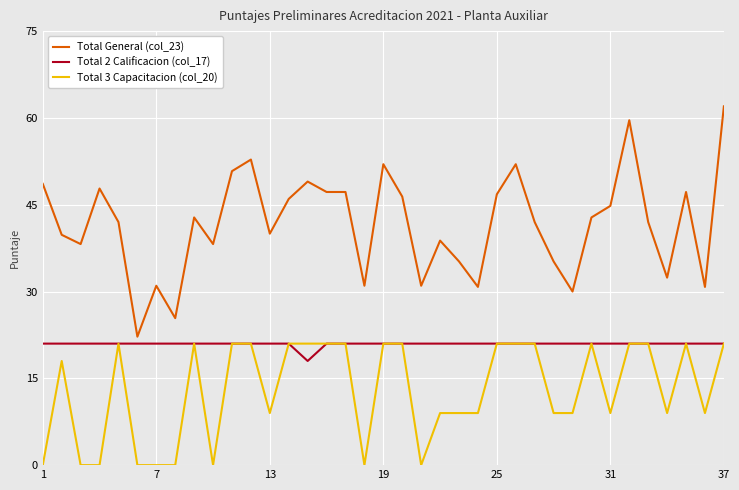

Rank the series by their average value, from lowest to highest.

Total 3 Capacitacion (col_20), Total 2 Calificacion (col_17), Total General (col_23)